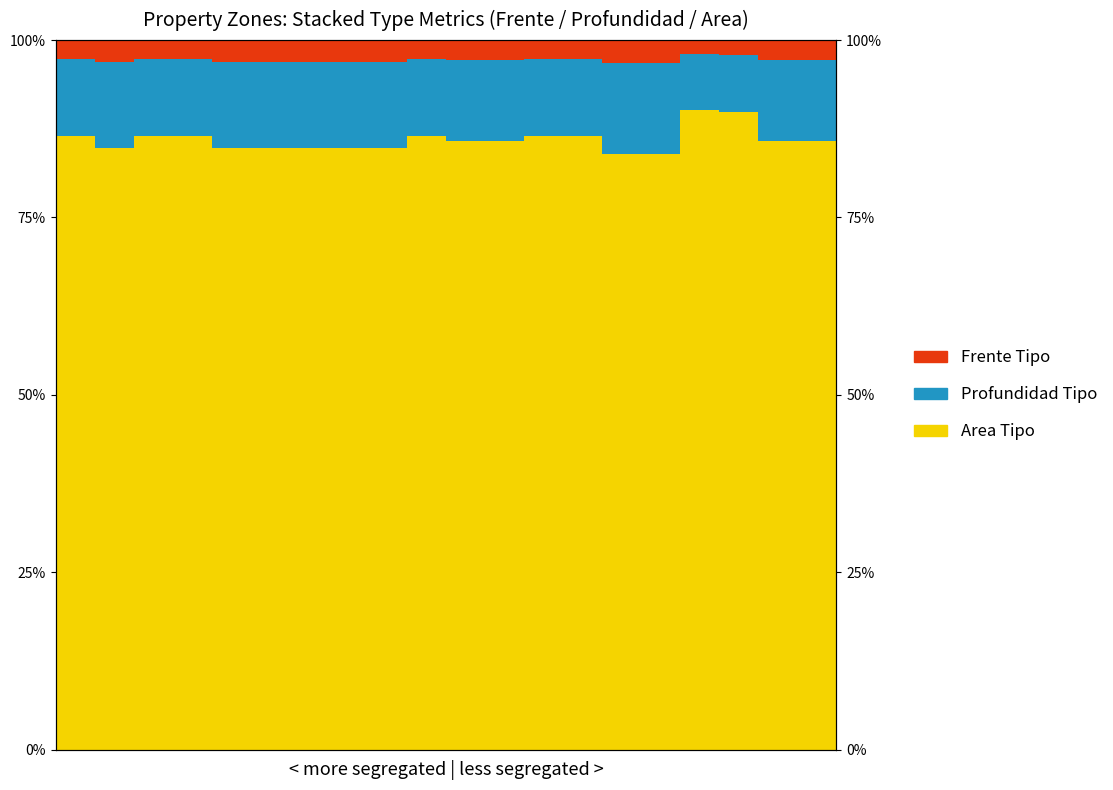

What is the difference between the maximum and minimum values in the Profundidad Tipo series?

0.1